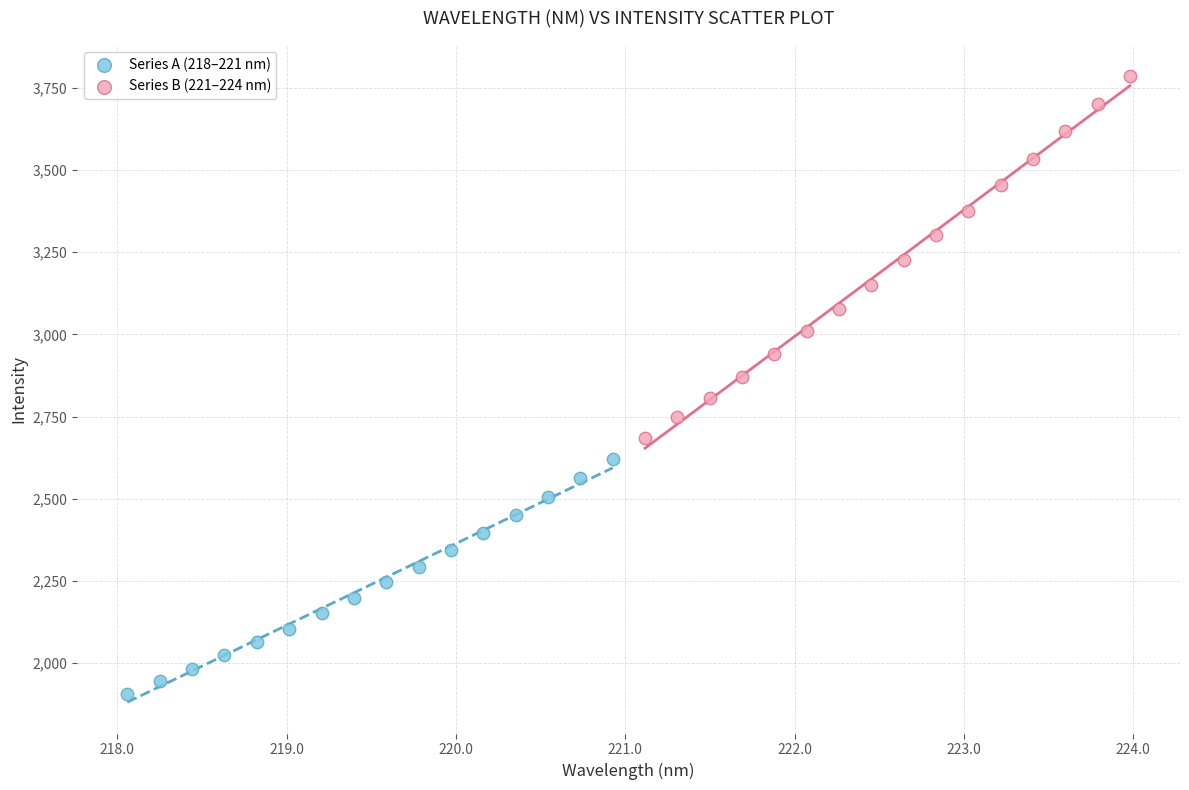

What are all the series names shown in the legend?

Series A (218–221 nm), Series B (221–224 nm)